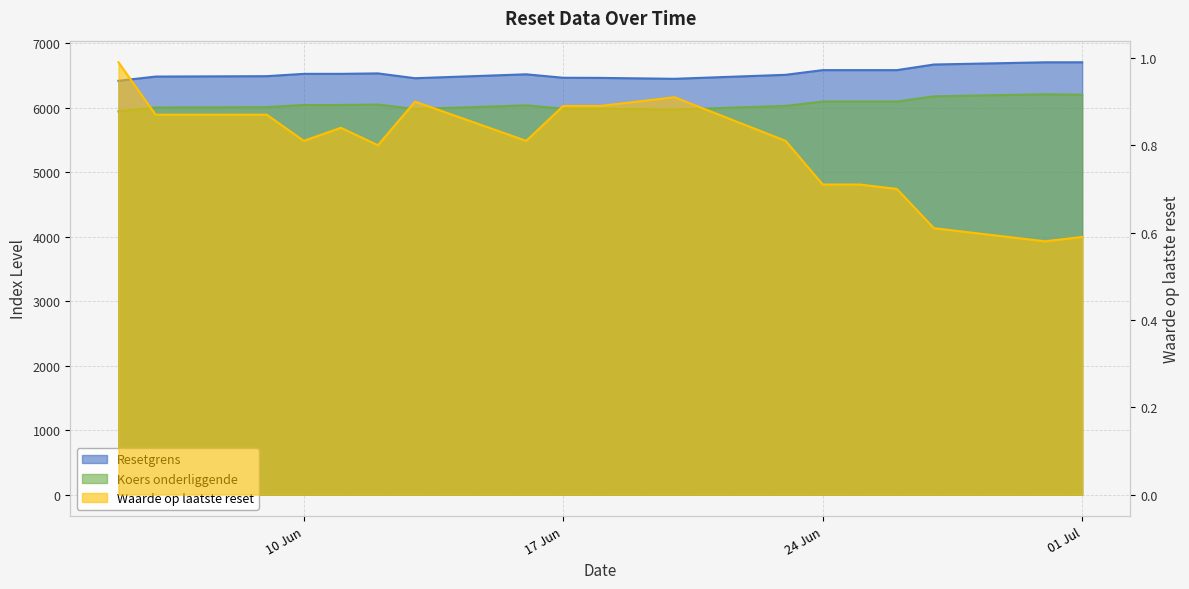

What is the label of the 13th point from the left?

24 Jun